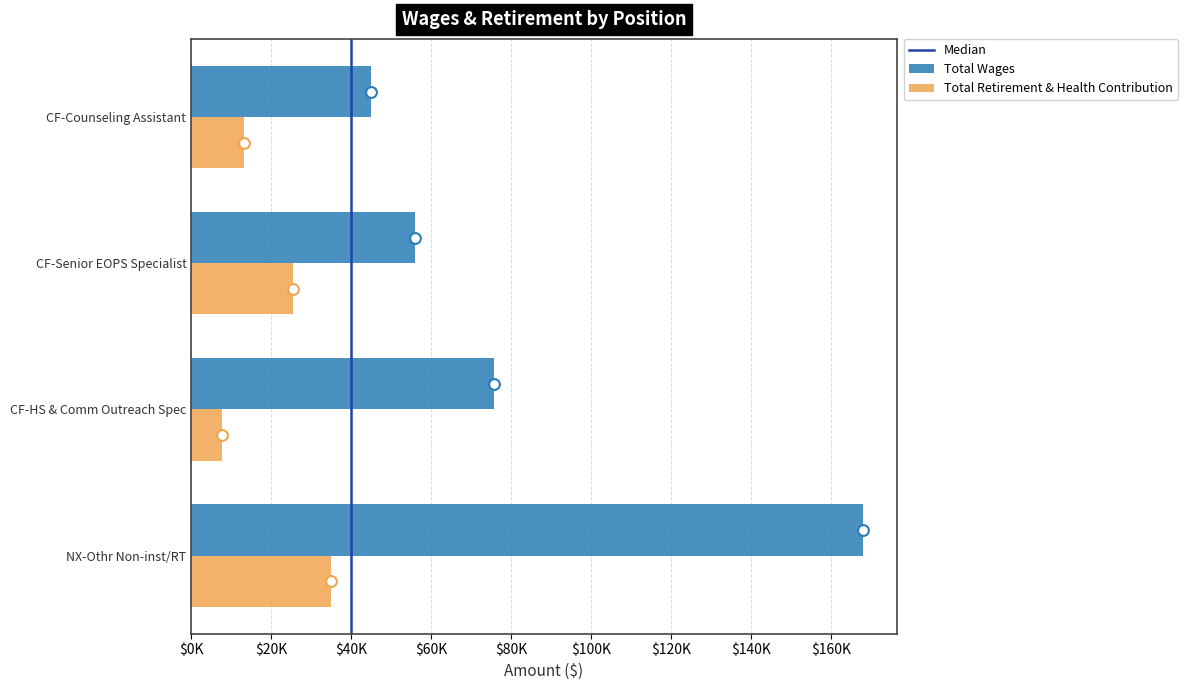

What is the total value across all series at CF-HS & Comm Outreach Spec?

83169